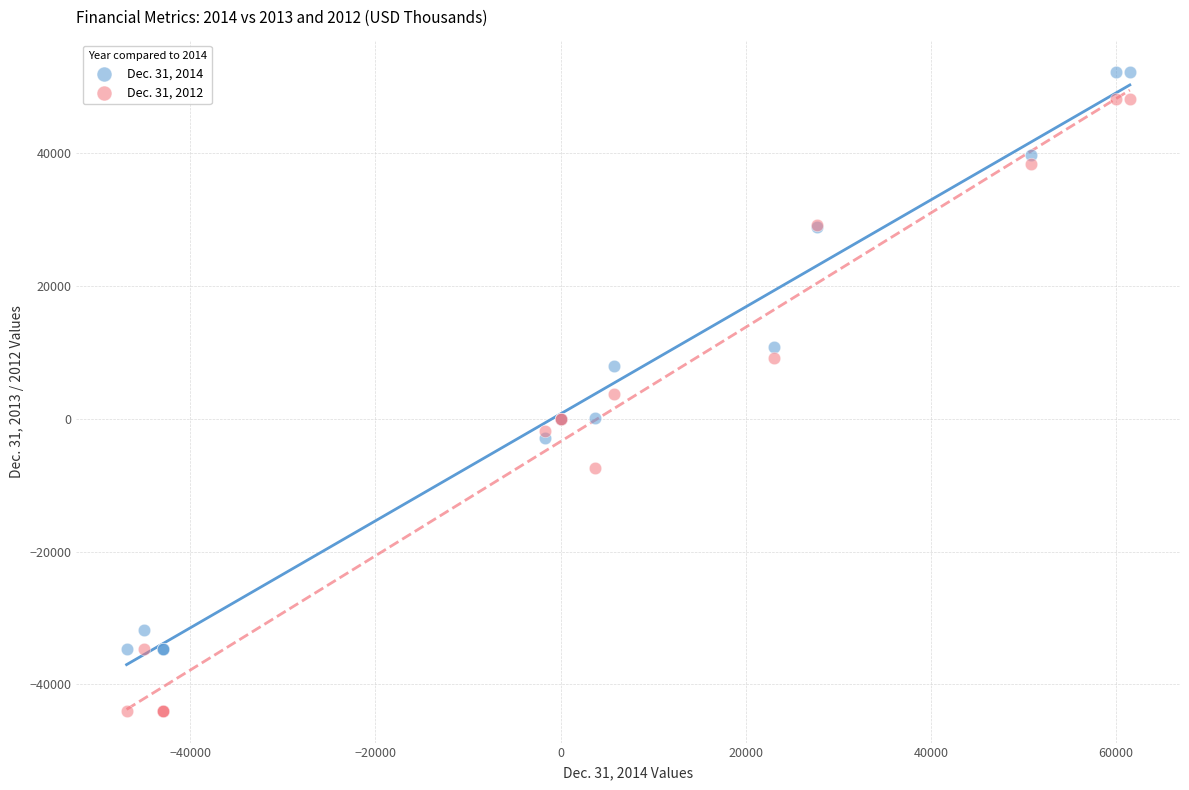

What is the X range (max minus min) for the scatter plot?

108404.0